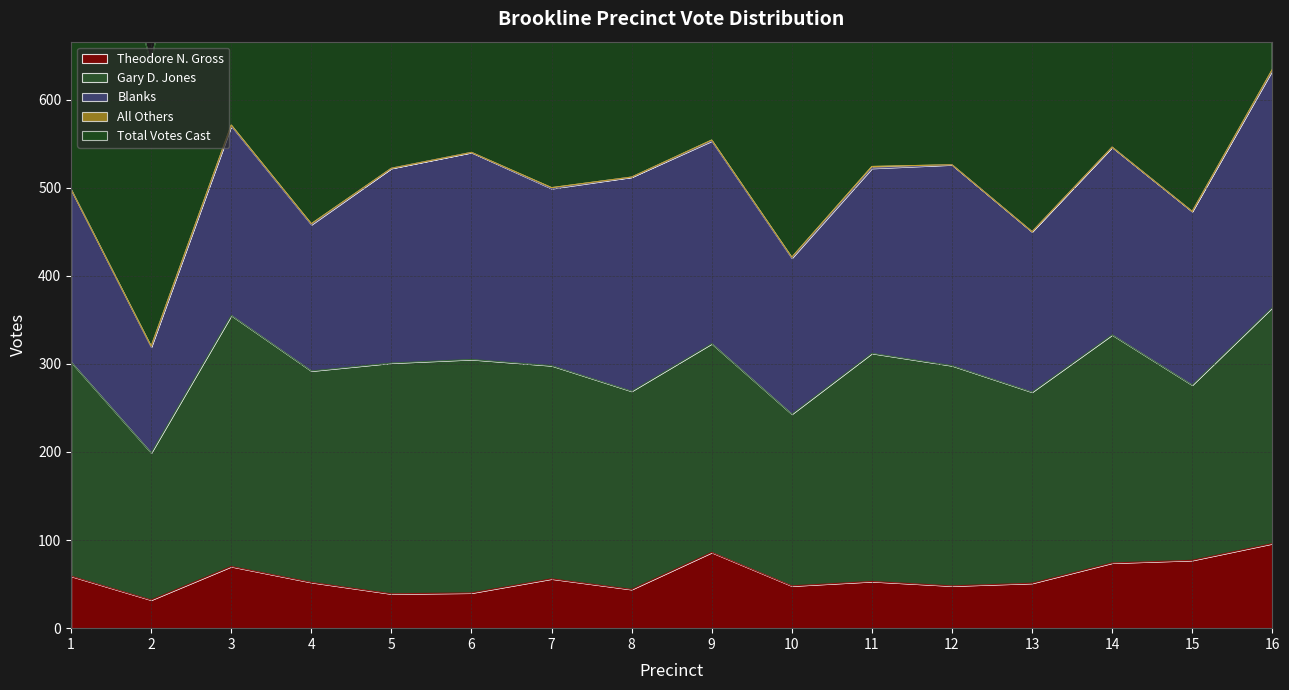

The Gary D. Jones series shows 54 at 6. True or false?

False